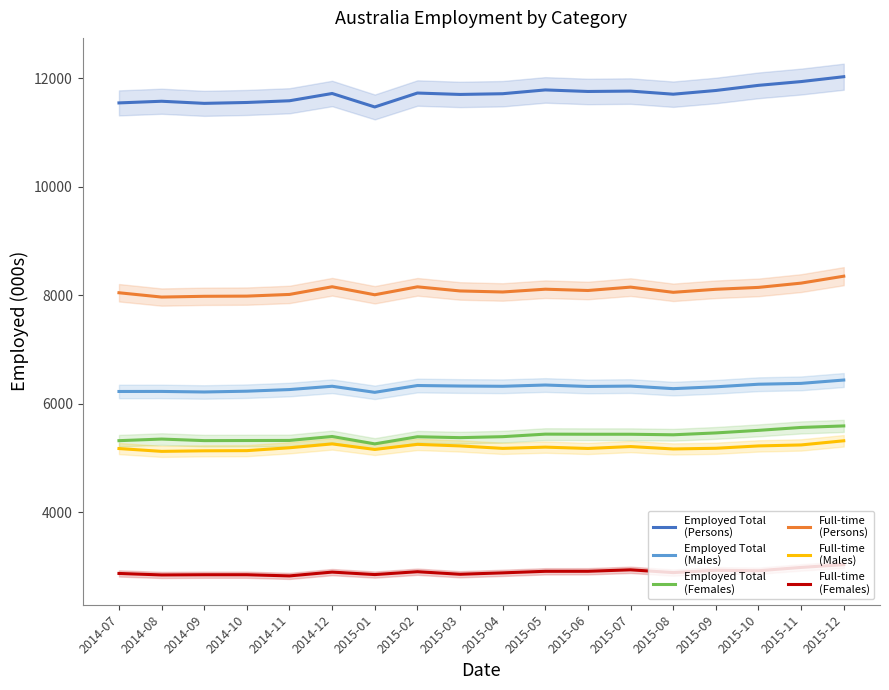

What is the greatest value displayed?

12025.0